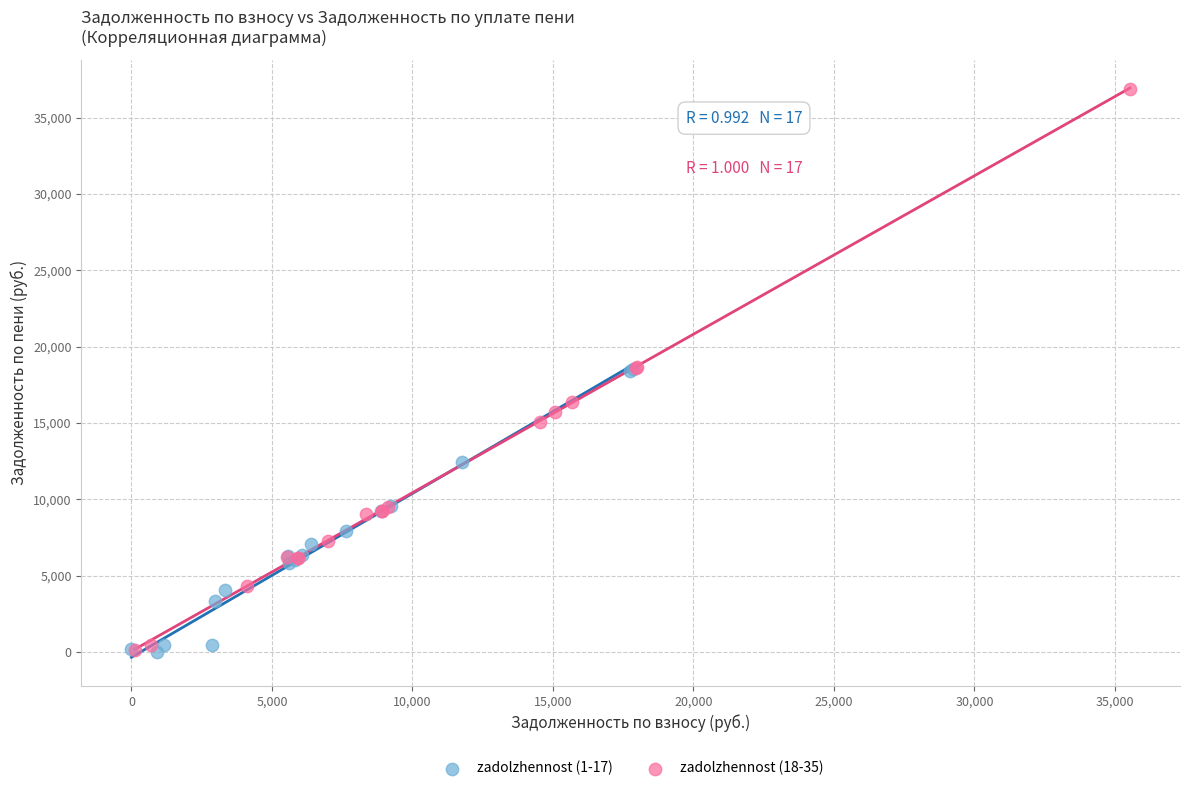

What are all the series names shown in the legend?

zadolzhennost (1-17), zadolzhennost (18-35)